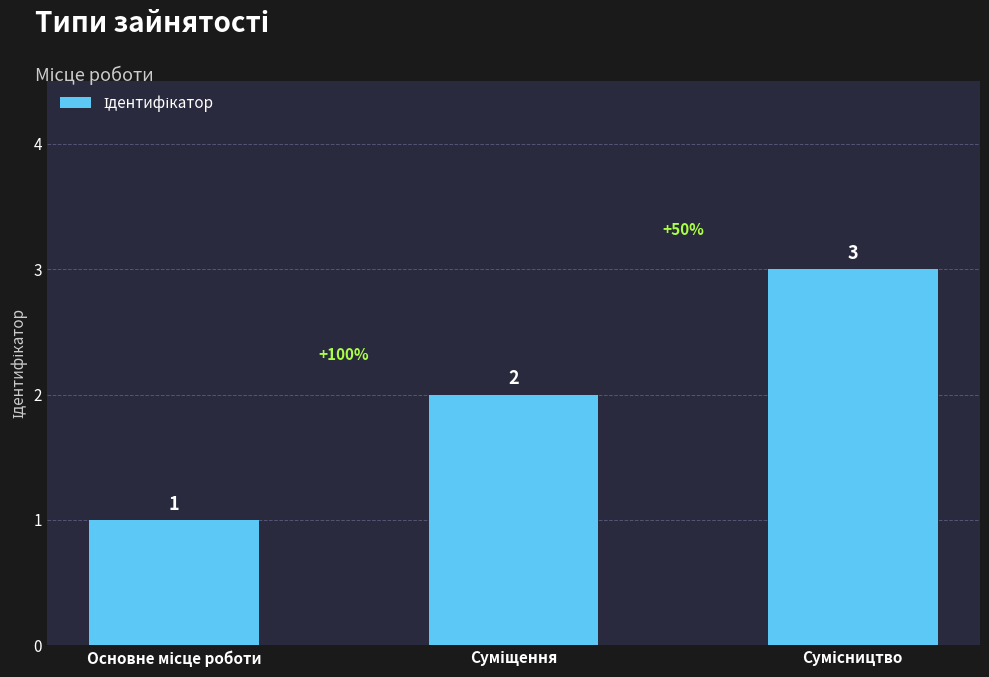

How many values are between 1 and 3?

3